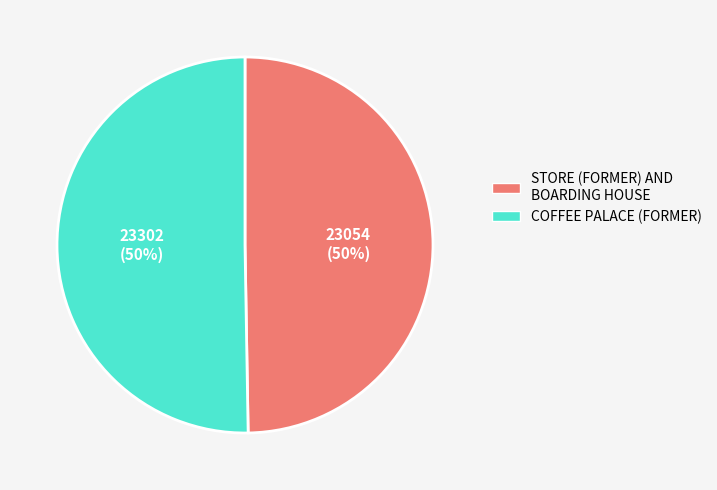

To the nearest percent, what is the average slice percentage?

50%